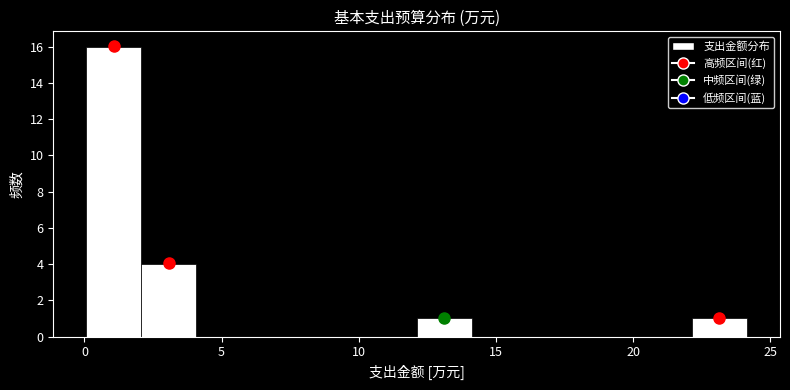

How tall is the bar that spans 12 to 14 on the x-axis? Neither the bar edges nor the heights are printed on the chart, so give them approximately, as read against the axes.

1